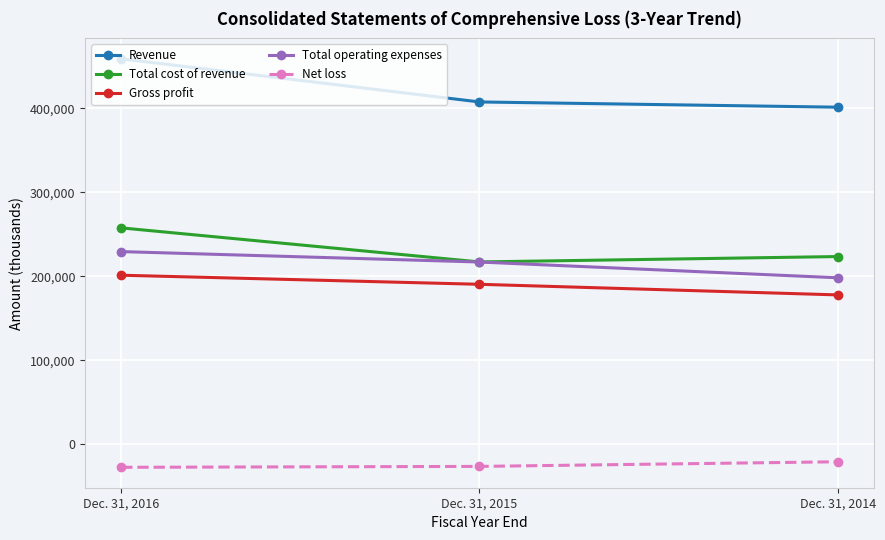

What is the value of the Total cost of revenue point at the 2nd from the left?

217034